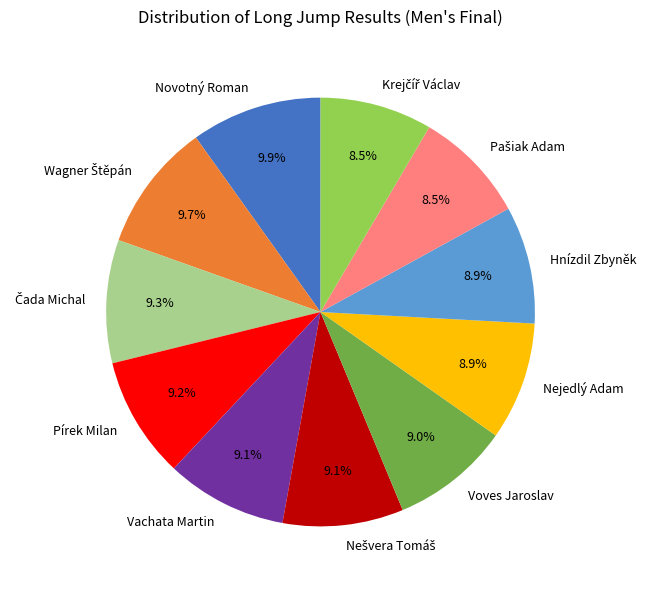

Approximately how many times larger is the value at Voves Jaroslav compared to Vachata Martin?

1.0